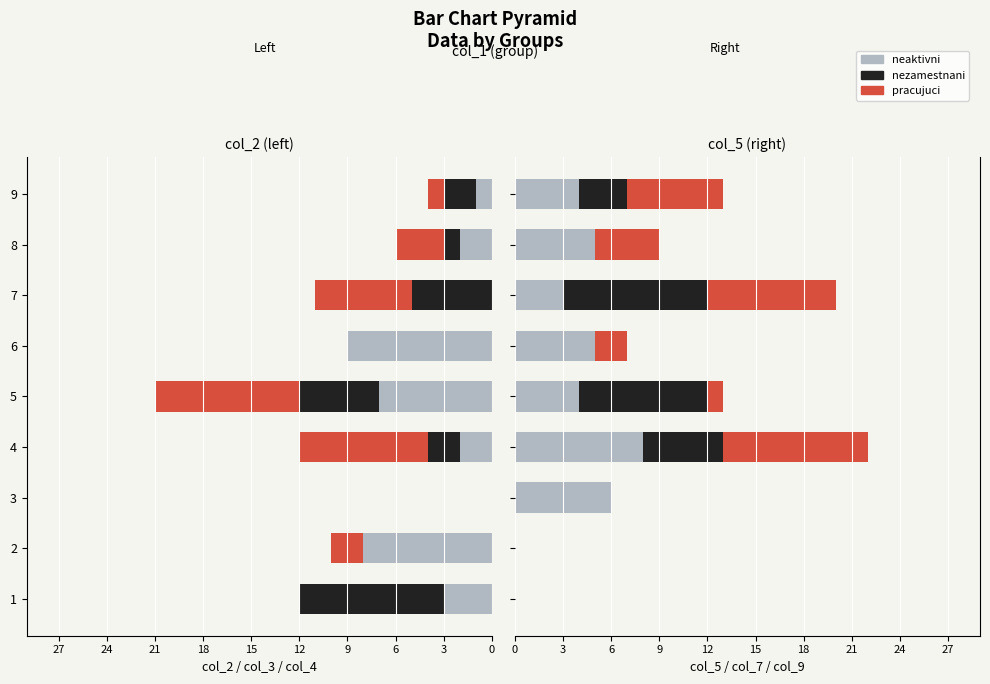

Between 5 and 7, which series saw the biggest shift?

pracujuci